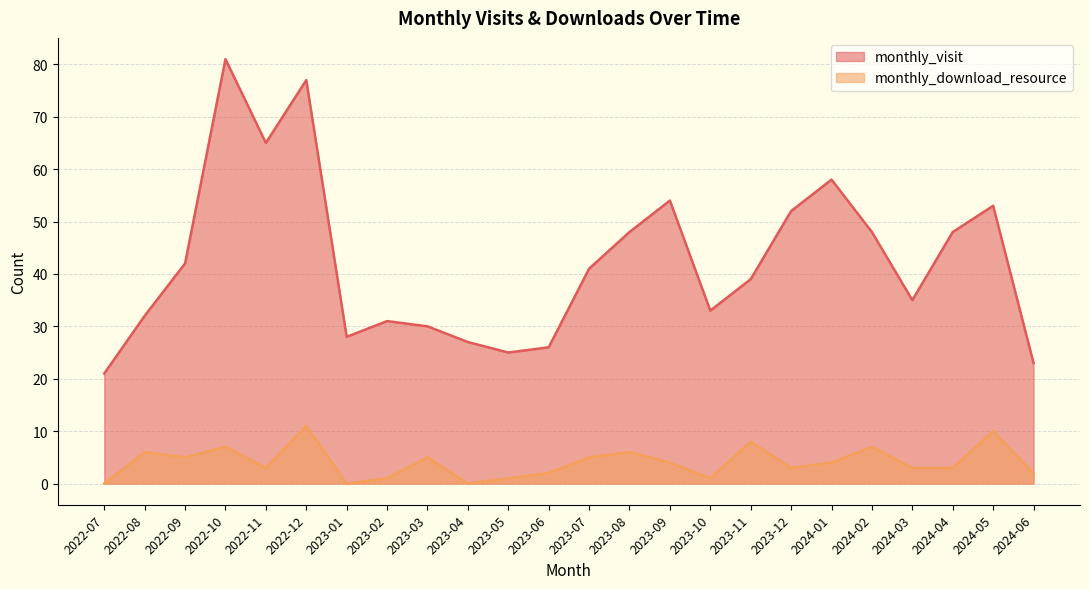

At which category does monthly_download_resource reach its first local peak?

2022-08